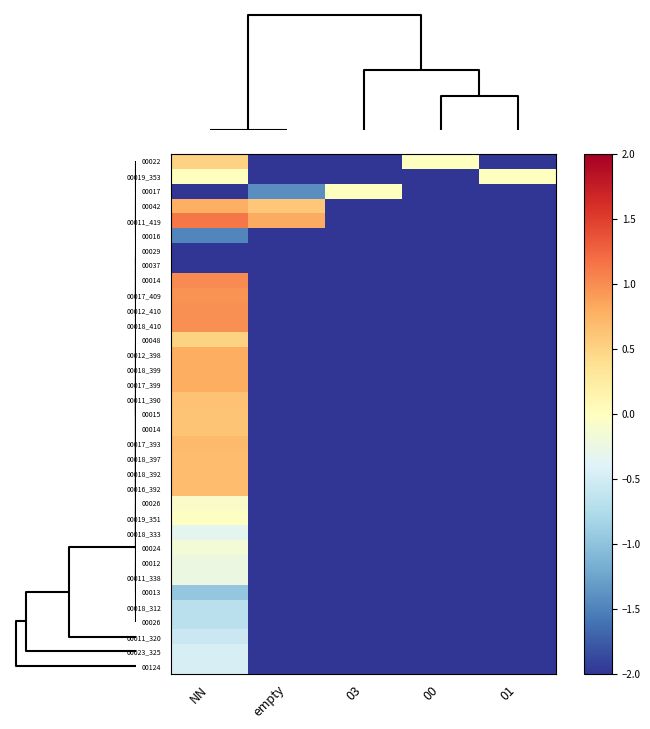

What is the minimum value shown in the chart?

-38220757900030.0